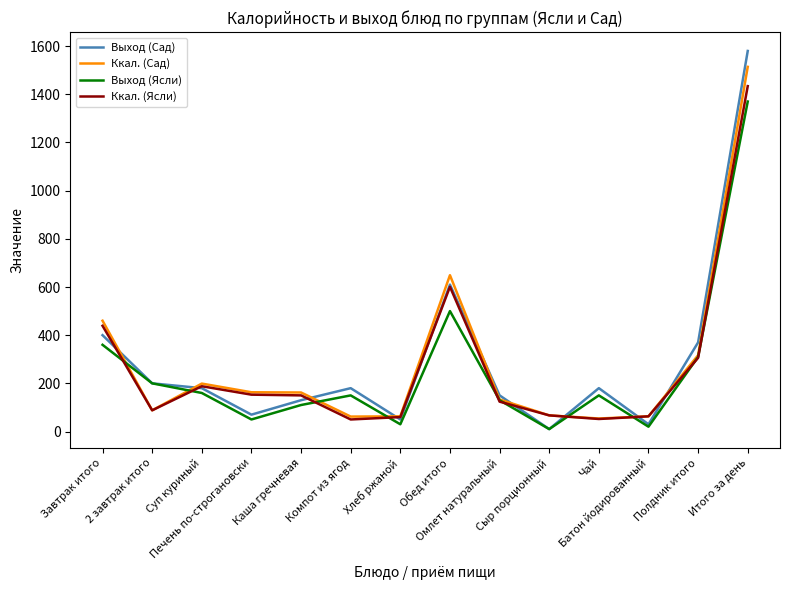

Rank the series by their average value, from highest to lowest.

Выход (Сад), Ккал. (Сад), Ккал. (Ясли), Выход (Ясли)